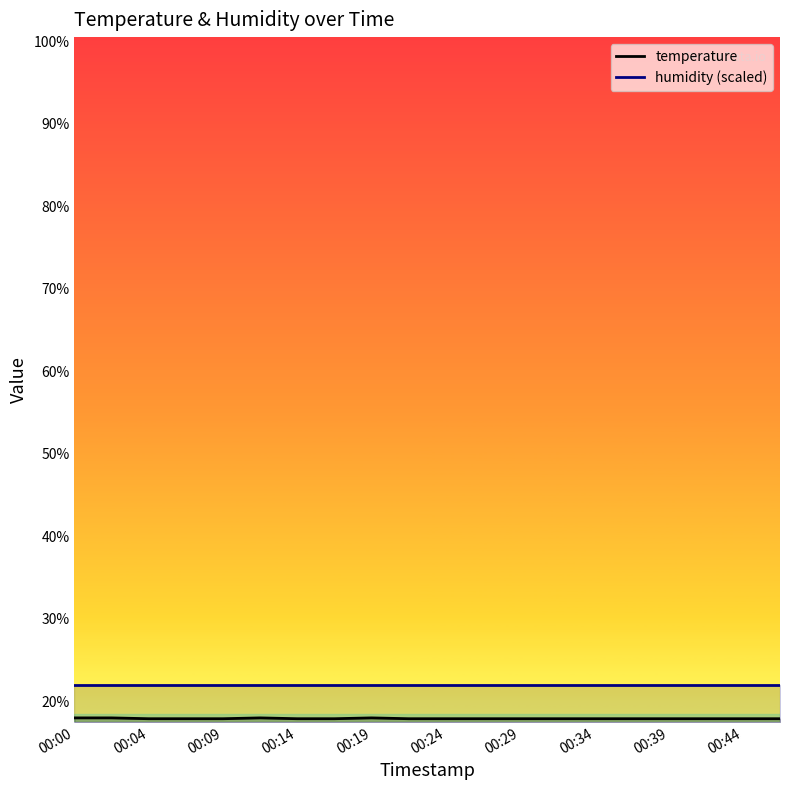

What are all the series names shown in the legend?

temperature, humidity (scaled)